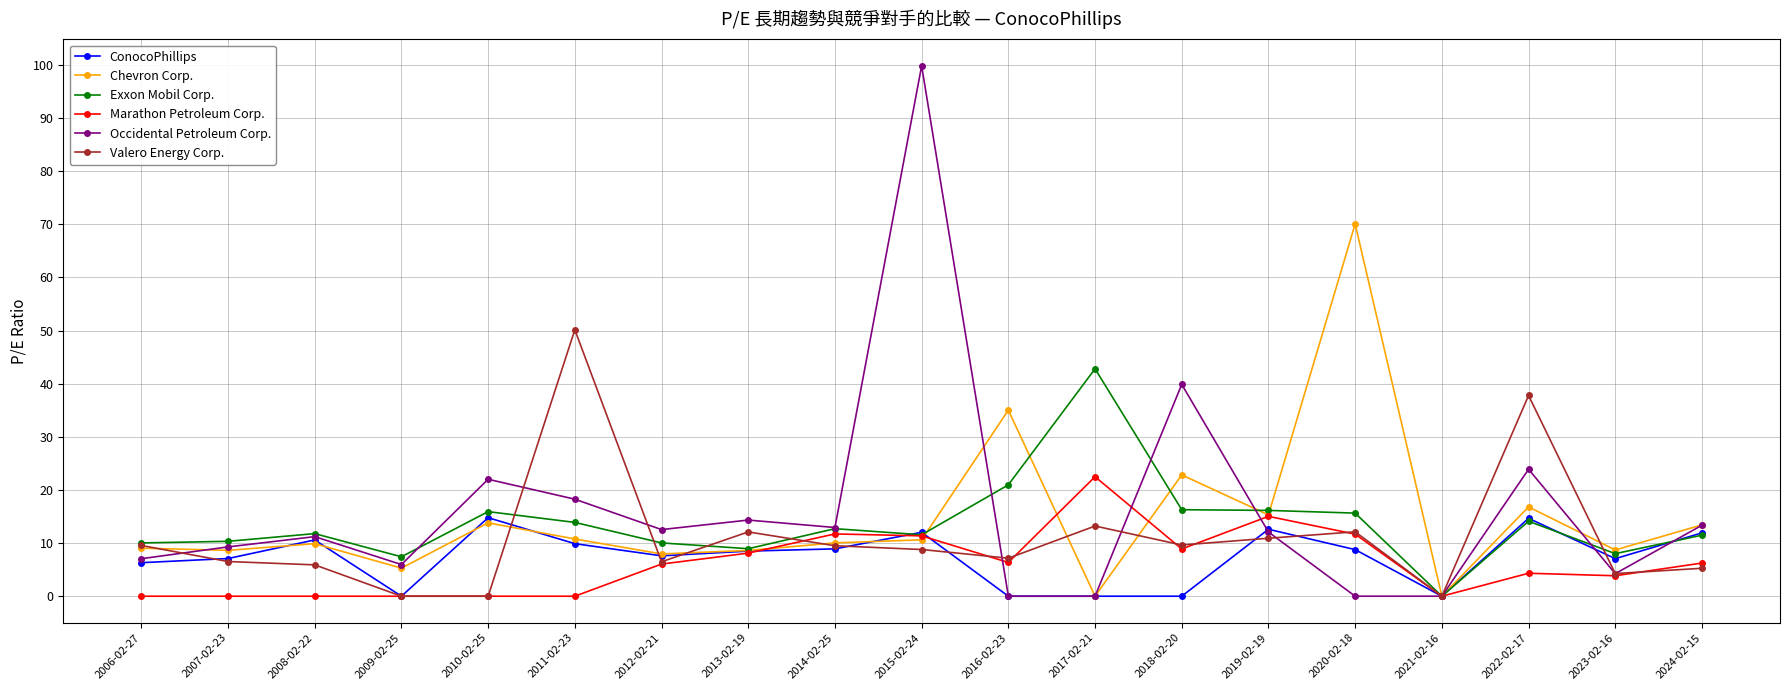

True or false: Marathon Petroleum Corp. and Occidental Petroleum Corp. intersect in this chart.

True